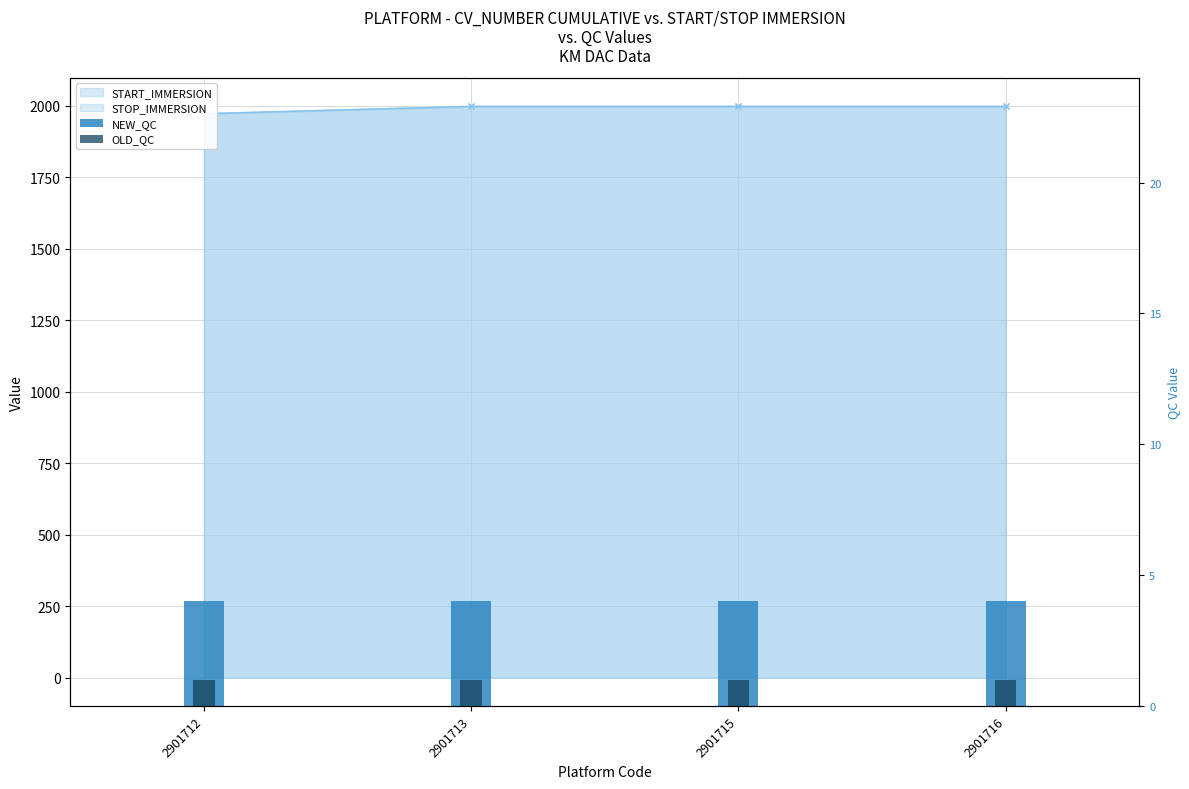

What is the value of the NEW_QC bar at the 1st from the left?

4